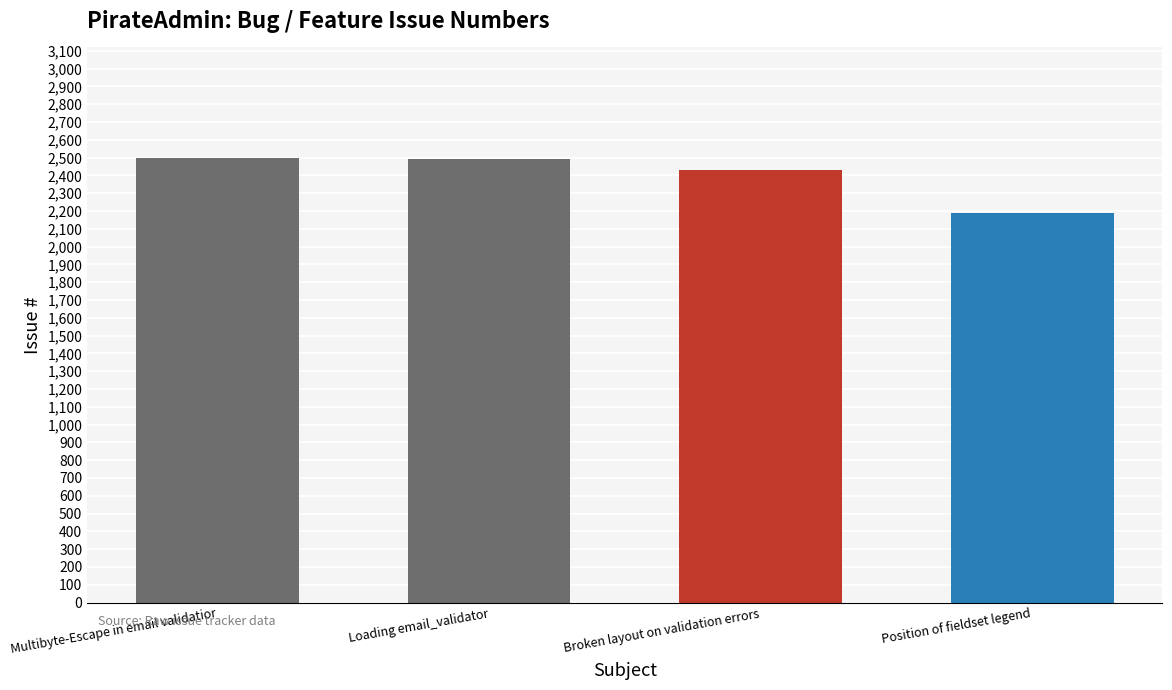

What is the difference between the values at Multibyte-Escape in email validatior and Loading email_validator?

1